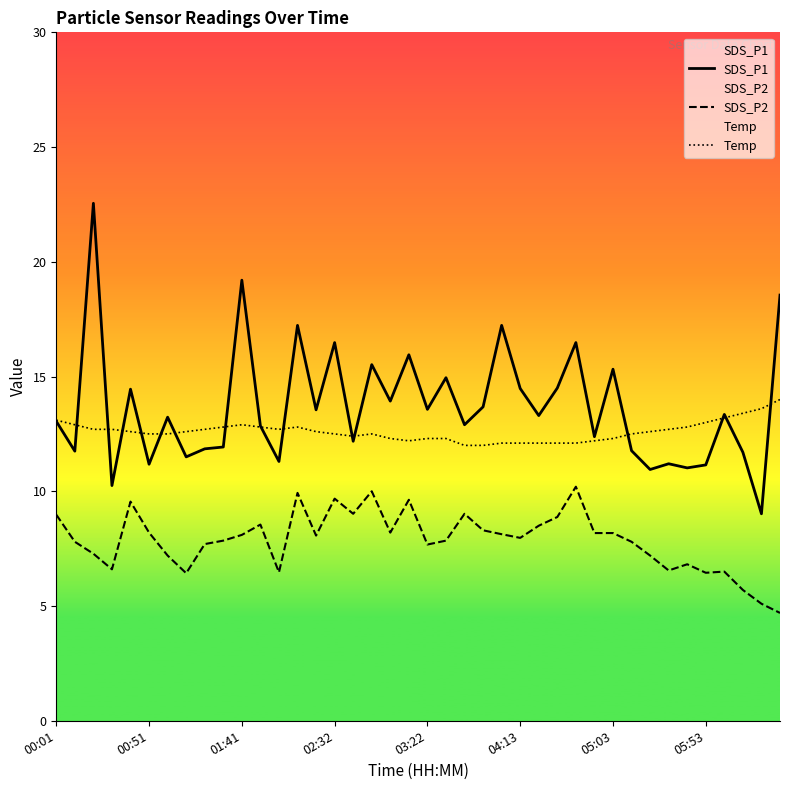

What is the spread (max minus min) of values at 23?

5.4